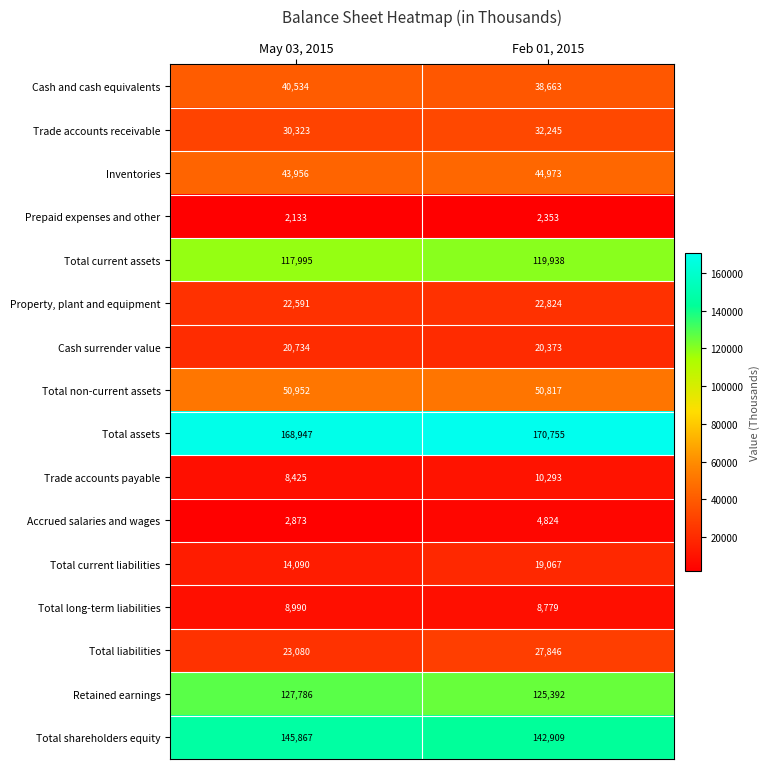

At how many categories does at least one series exceed 28346?

2